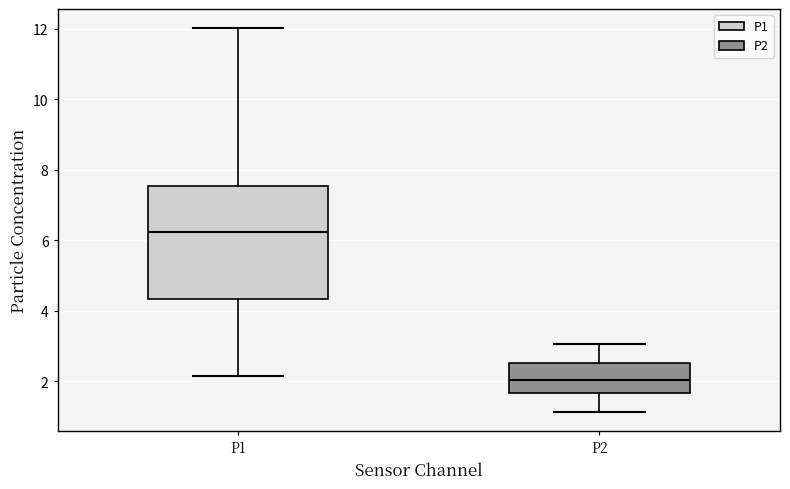

Which box is the tallest, from its lower edge to its upper edge?

P1